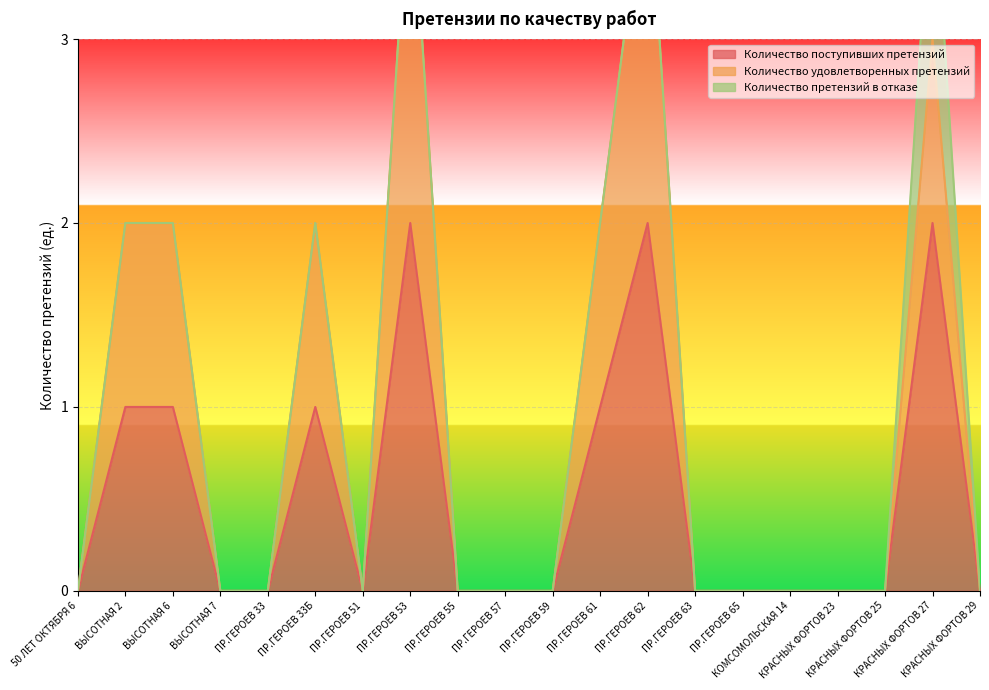

True or false: Количество удовлетворенных претензий has more than 2 points higher than both neighbors.

True